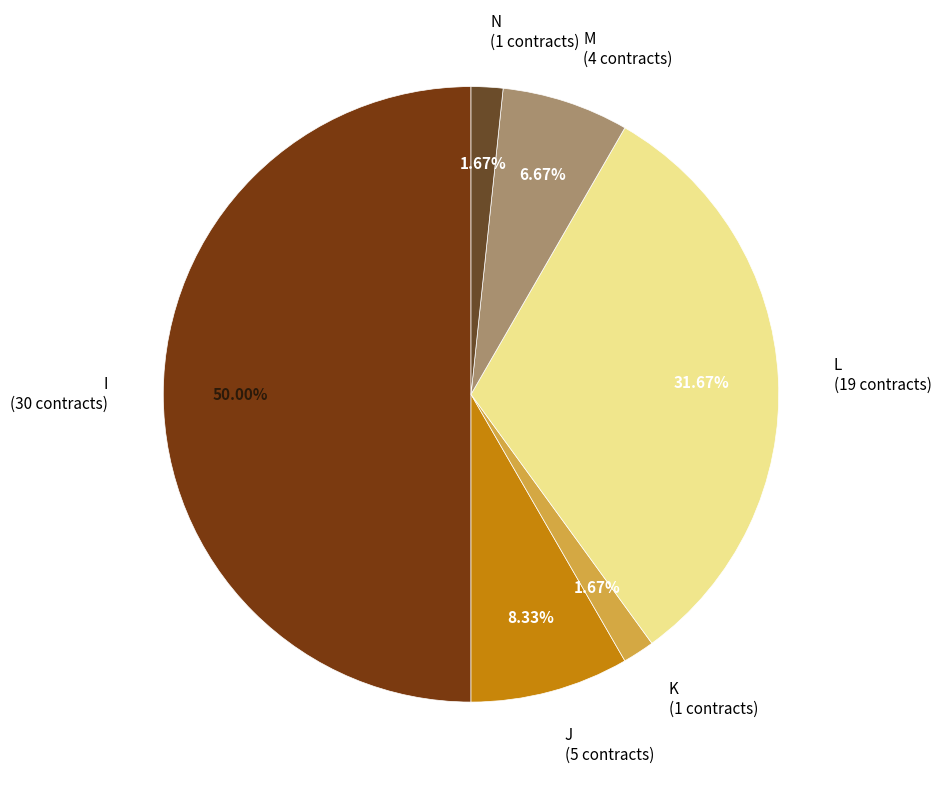

How many segments does this pie chart have?

6